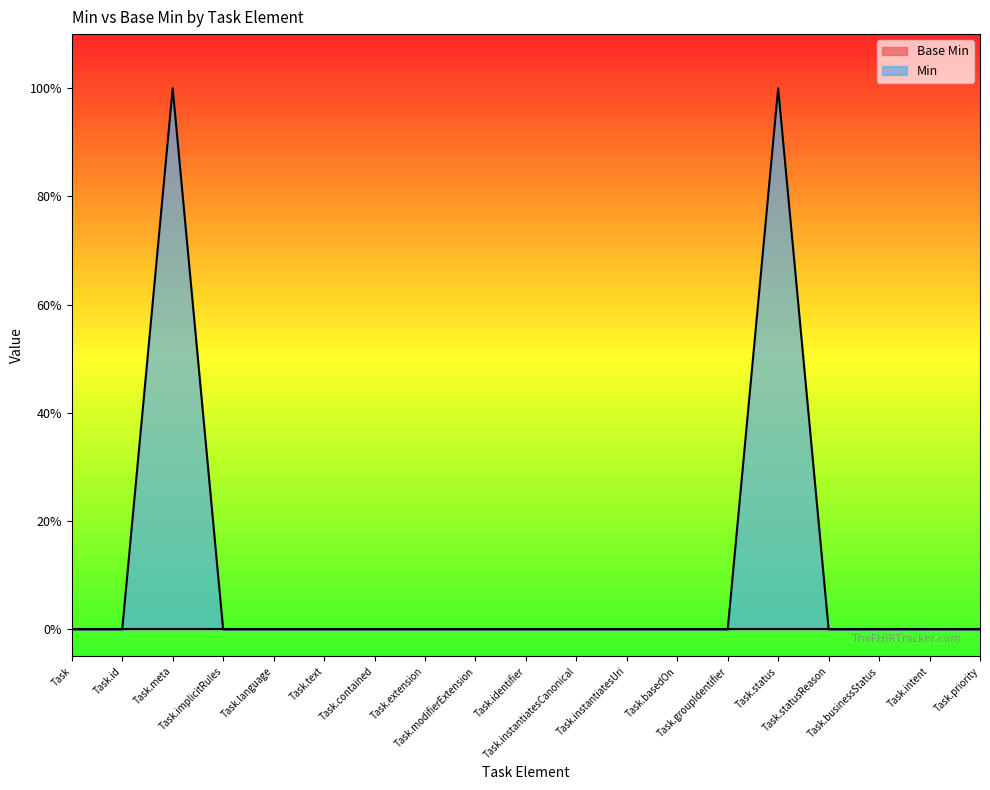

True or false: the data shows 1 at Task.status.

False